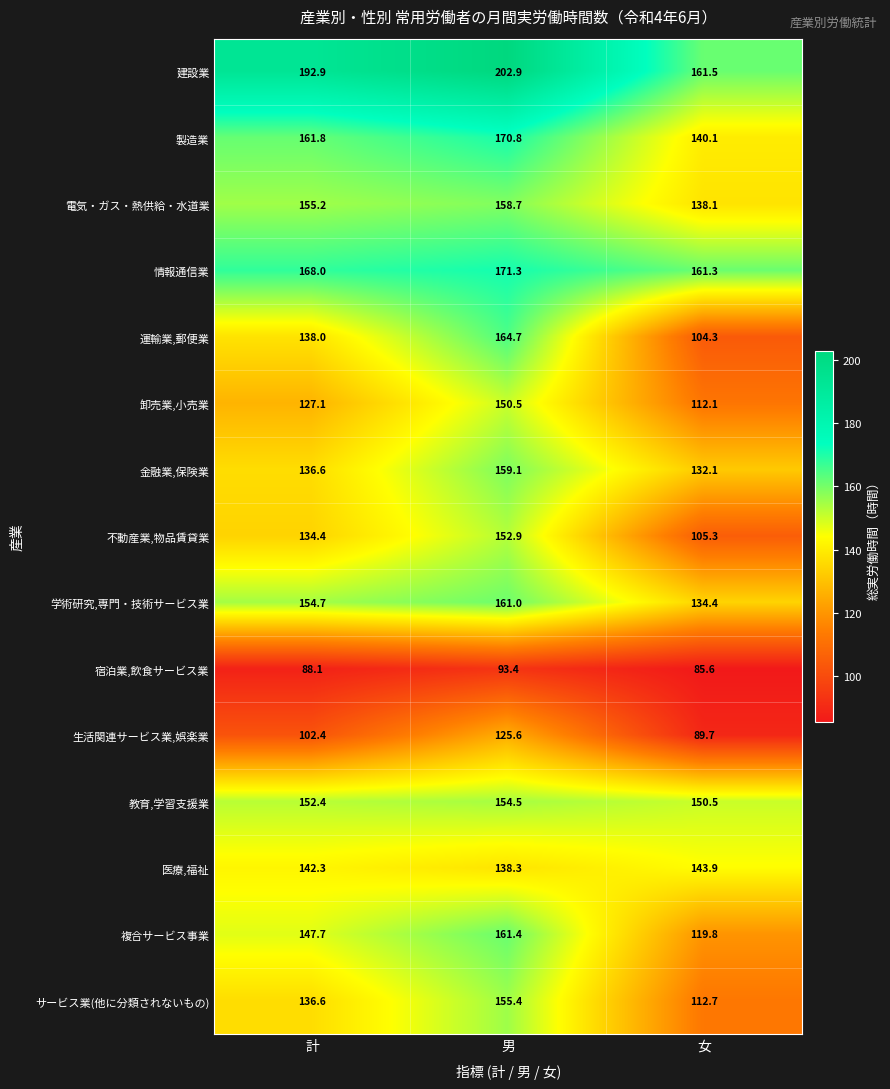

What is the approximate value of 宿泊業,飲食サービス業 at 女?

85.6